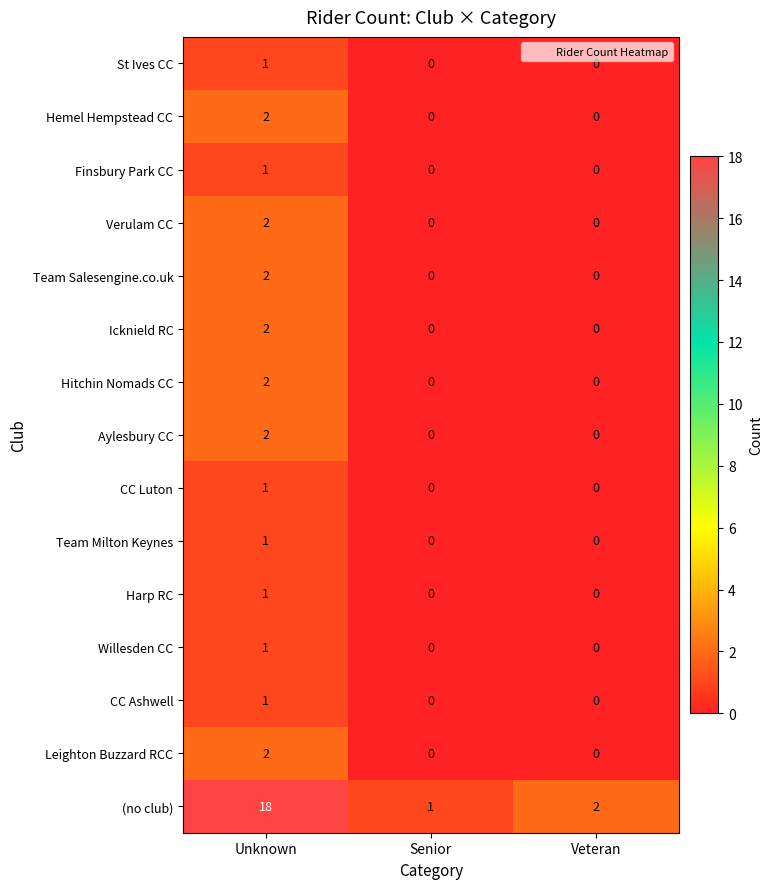

How many Hitchin Nomads CC values are between 0 and 2?

3